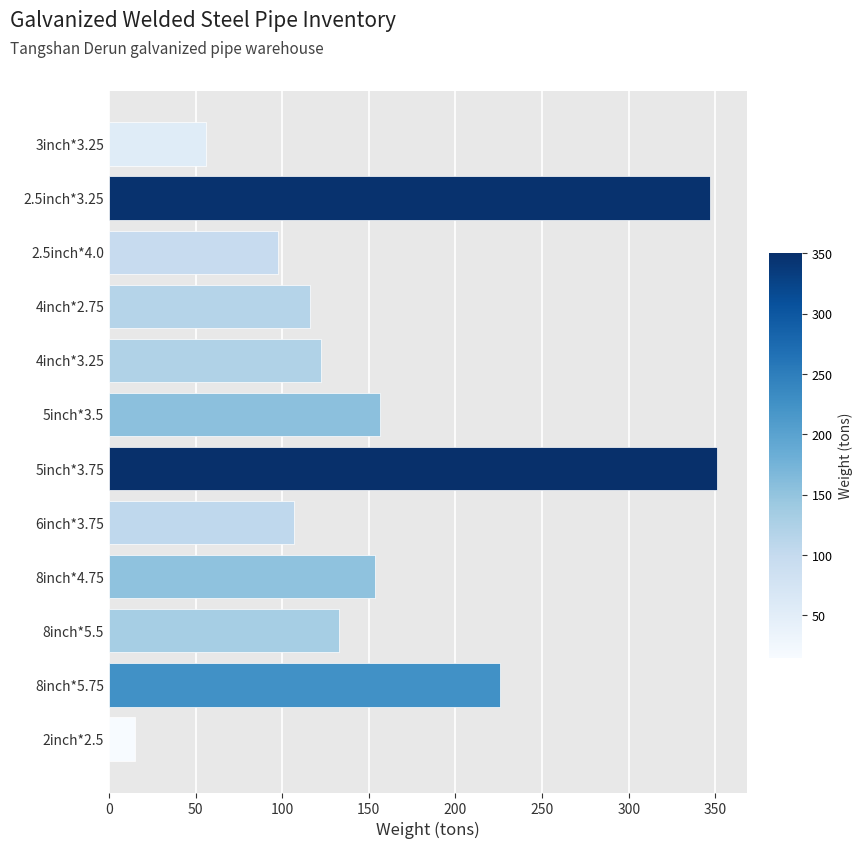

Between 2.5inch*4.0 and 8inch*5.75, which is larger?

8inch*5.75